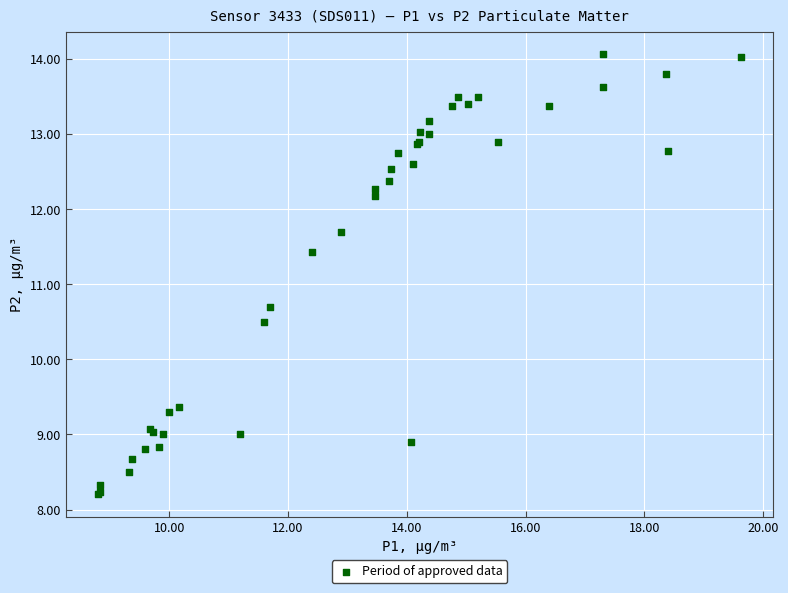

What Y value in the scatter plot is closest to 11?

10.7